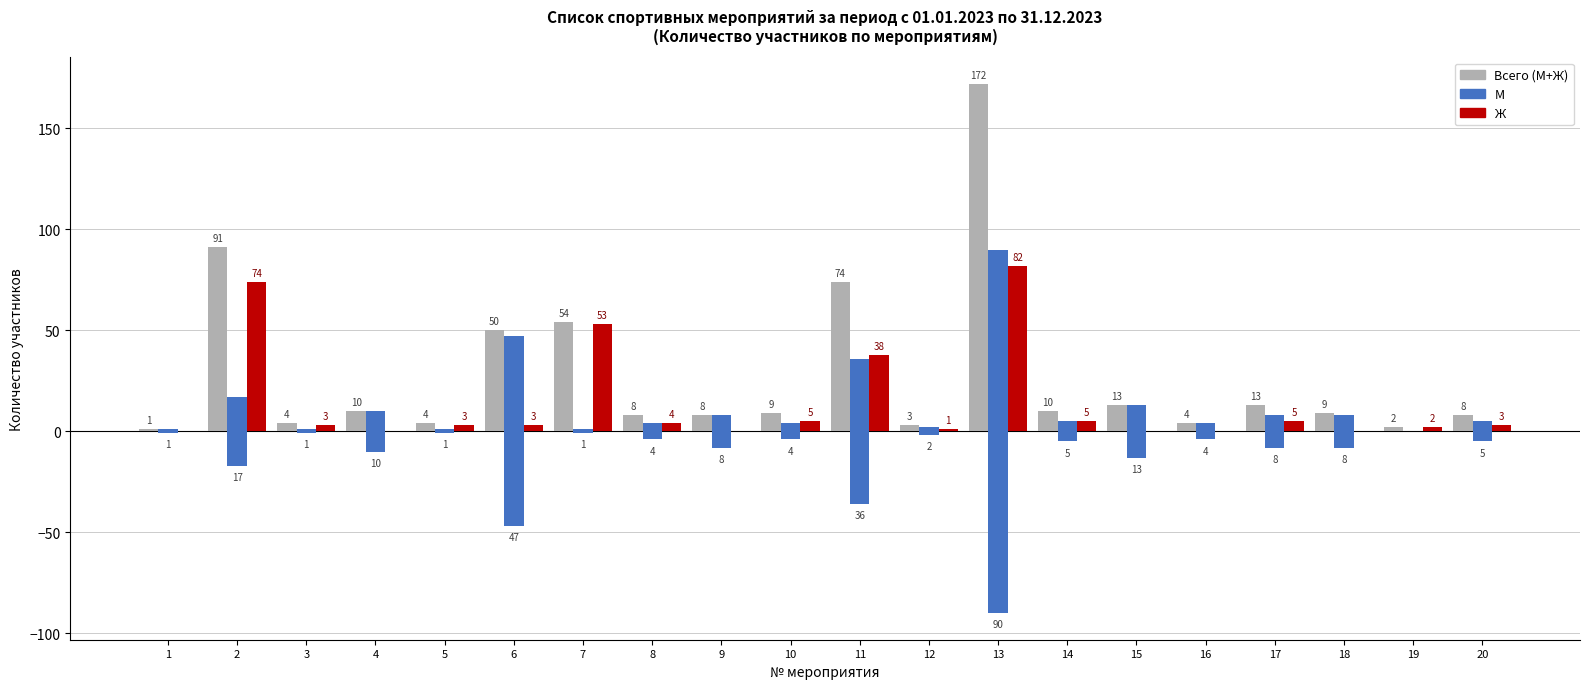

How many groups of bars are there?

20